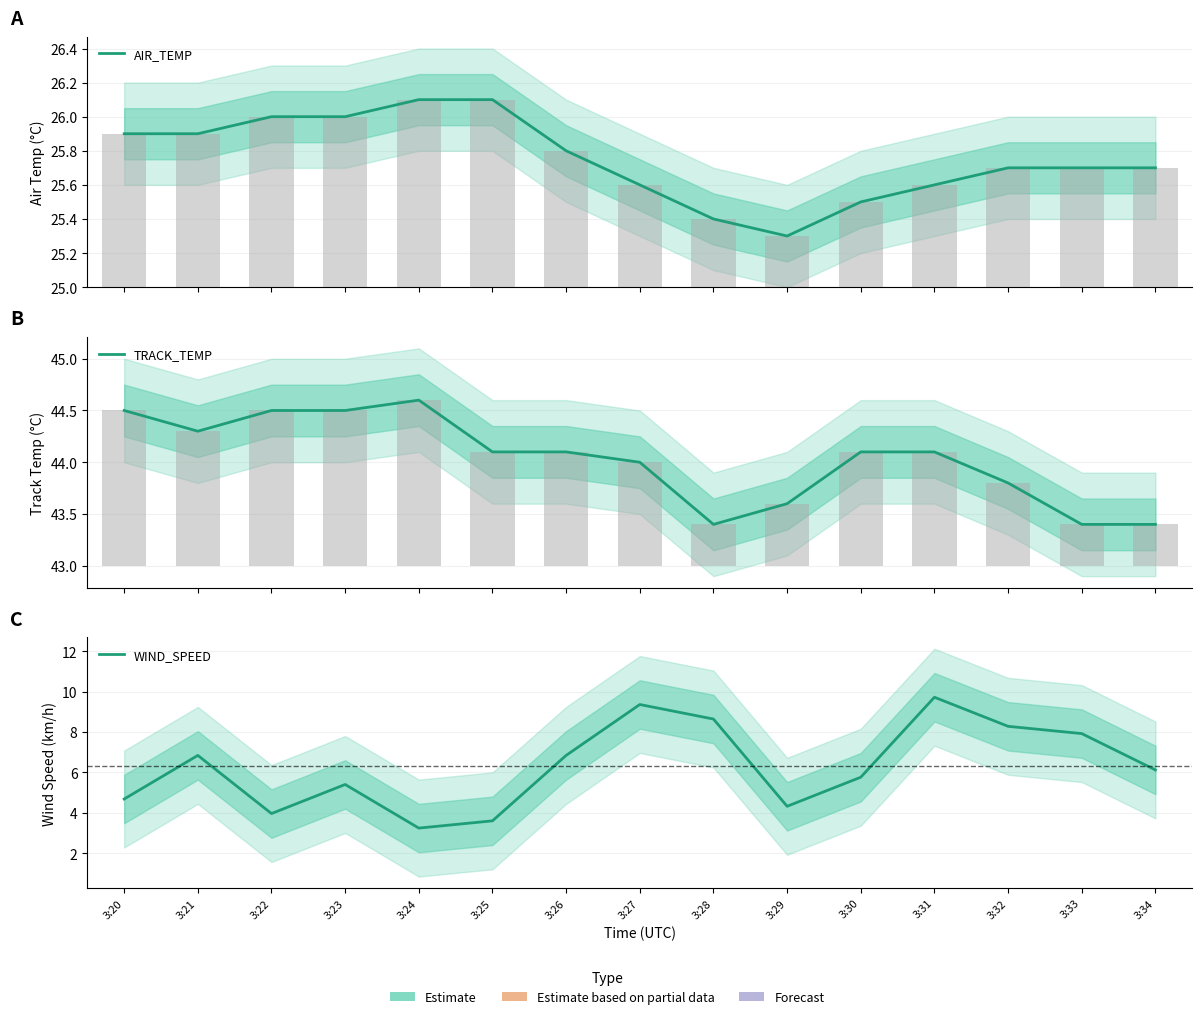

Which series has the largest range (max minus min)?

WIND_SPEED